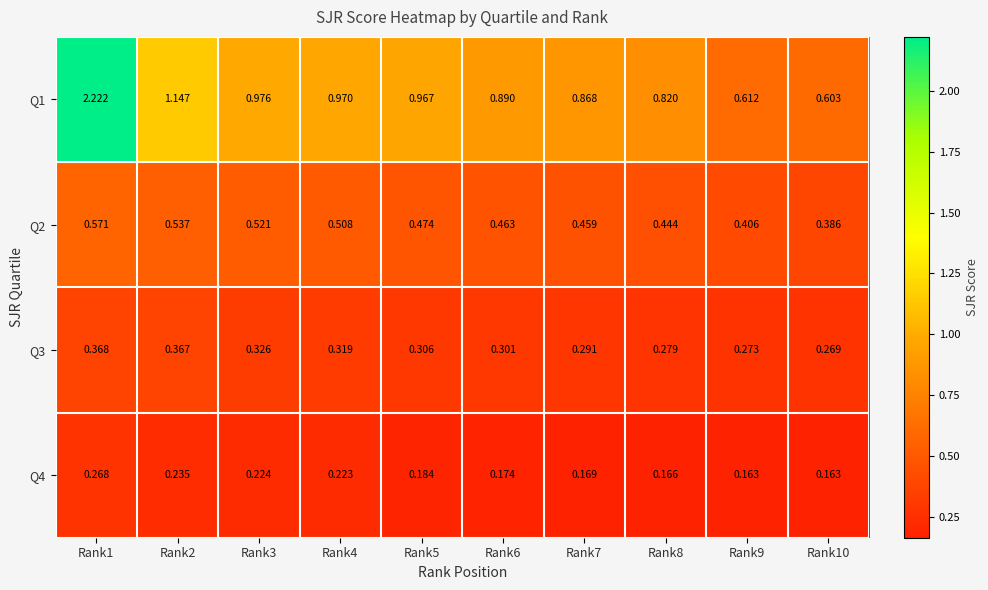

Is the value of Q2 at Rank10 greater than the value of Q3 at Rank3?

Yes